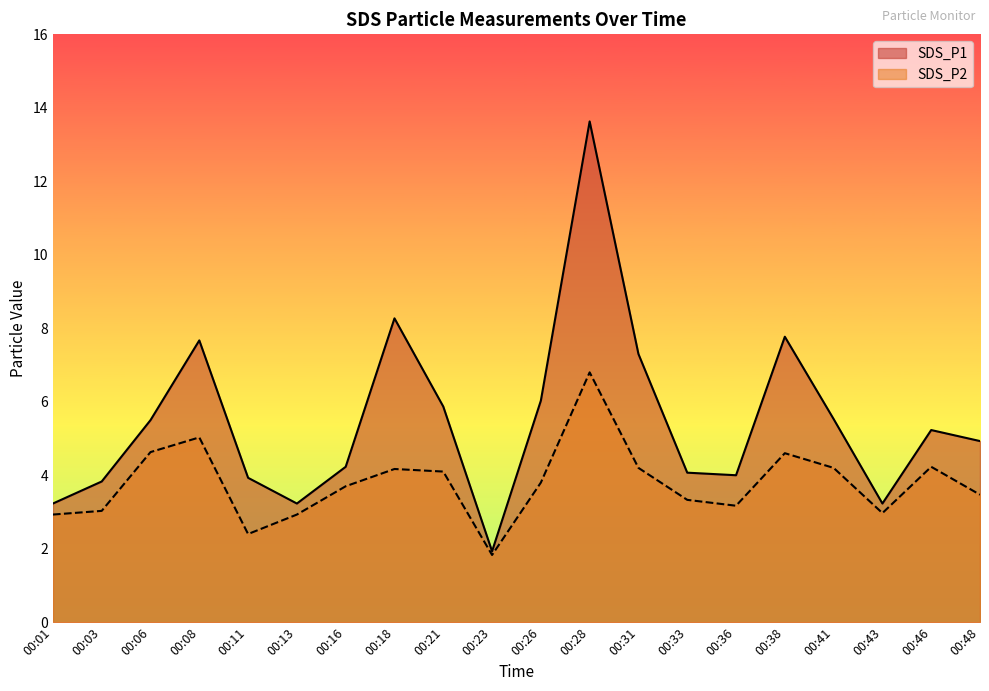

How many interior local peaks does the SDS_P2 series have?

5